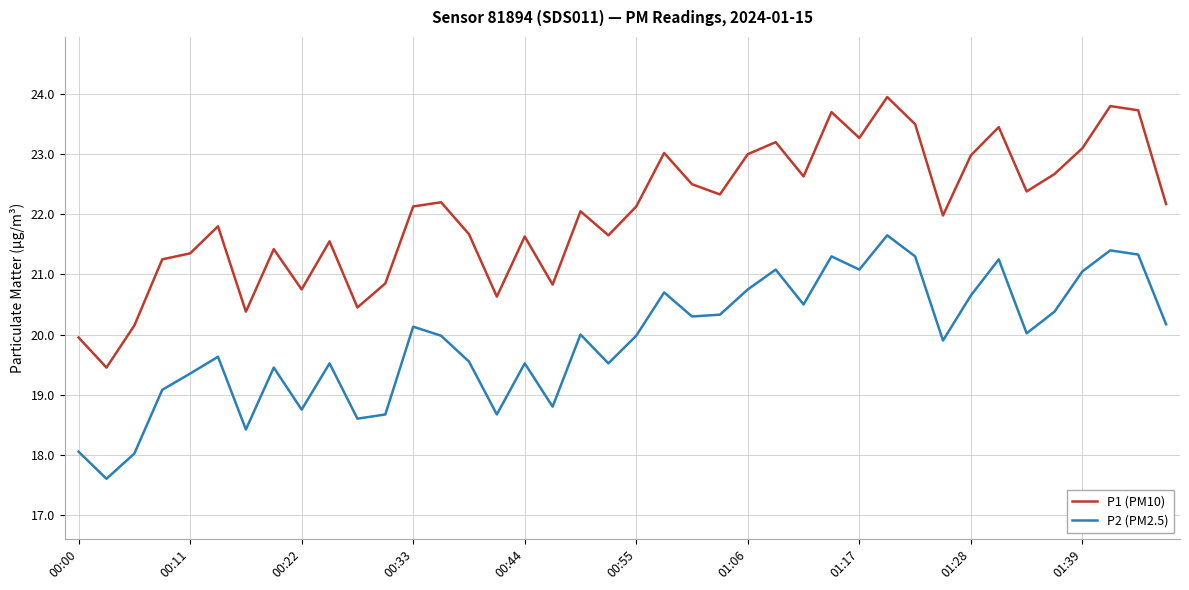

What is the difference between the maximum and second lowest values in the P2 (PM2.5) series?

3.6